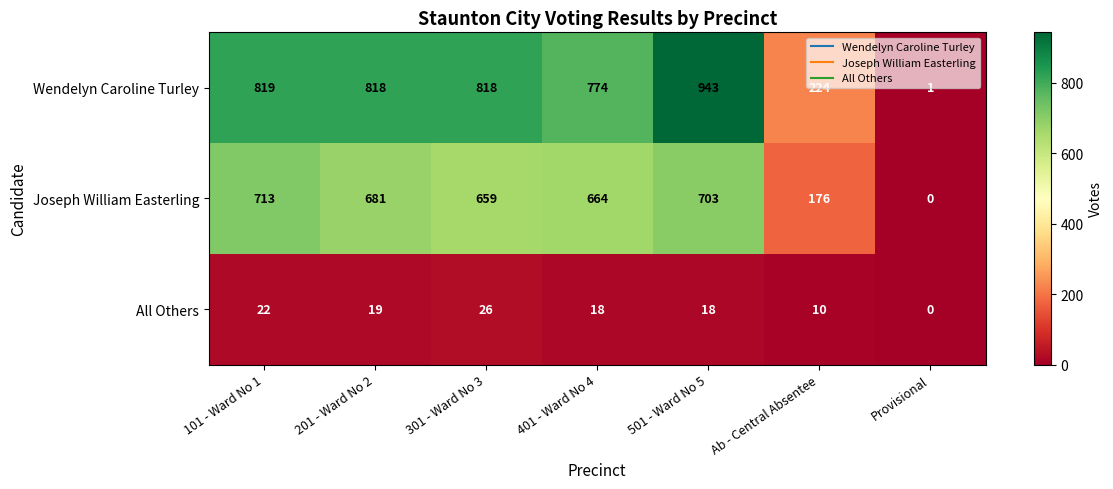

The value of All Others at Provisional is 8. True or false?

False